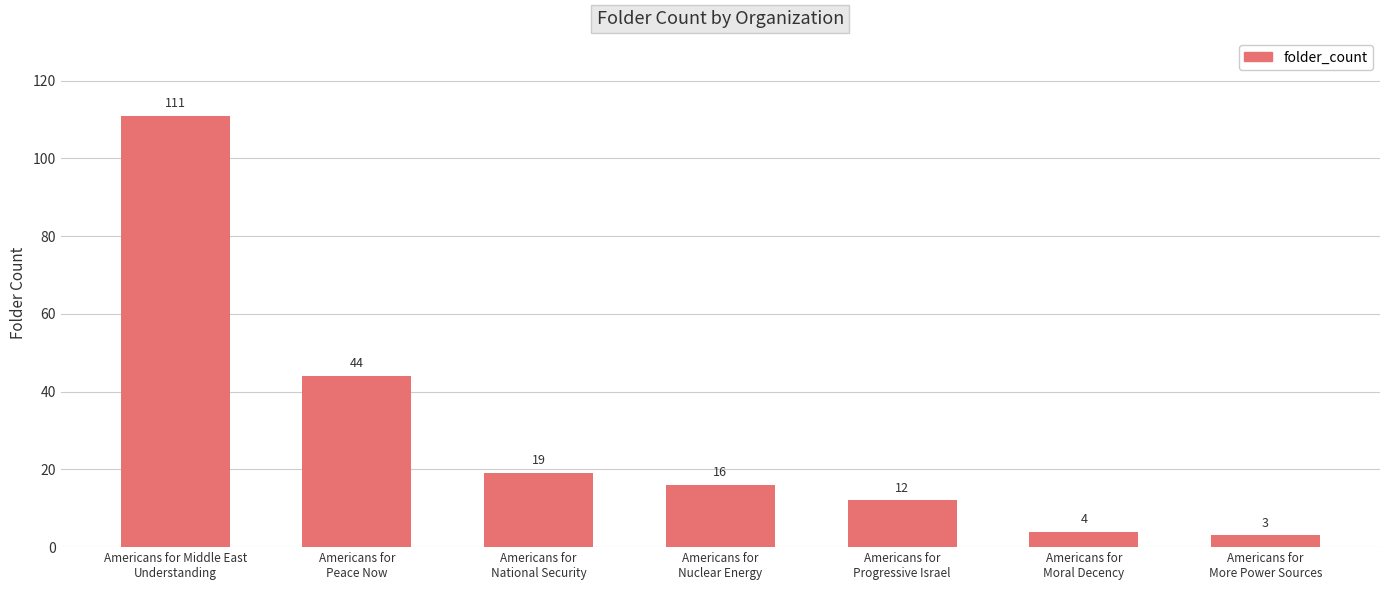

Are the bars horizontal?

No